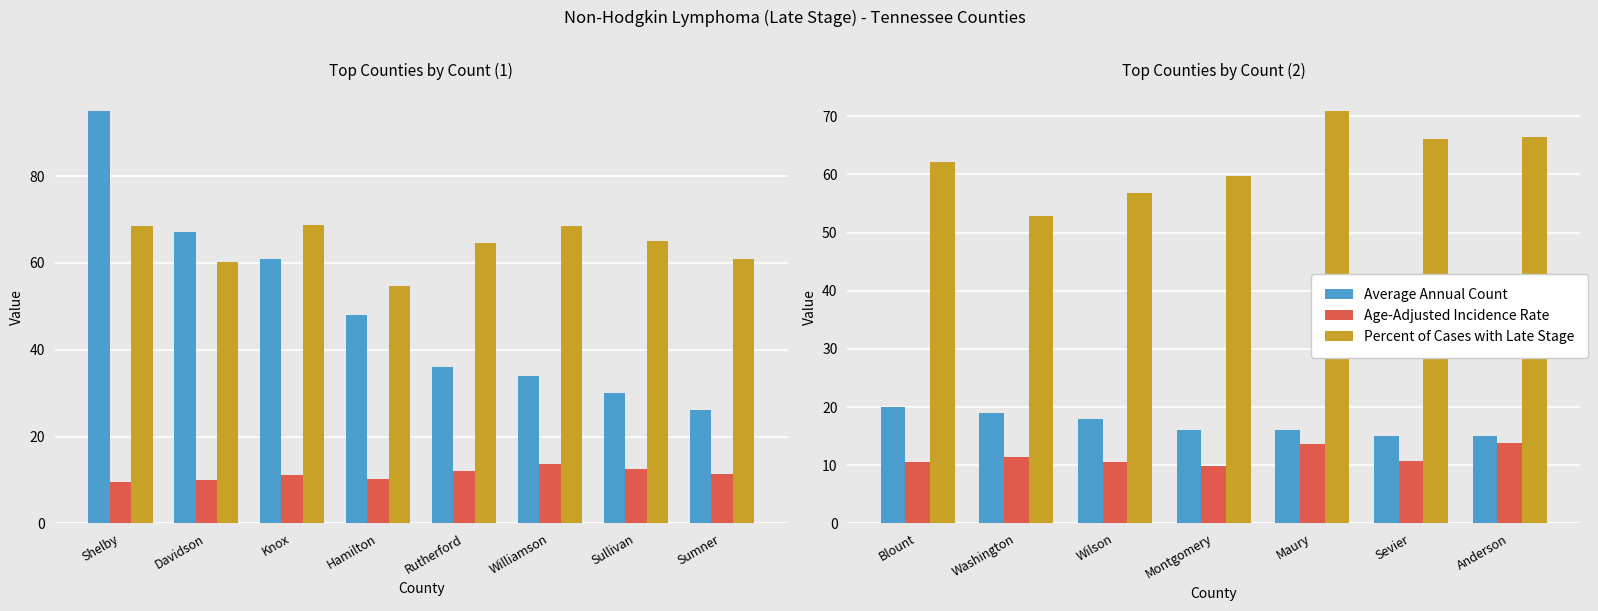

What is the approximate value of Age-Adjusted Incidence Rate at Wilson?

10.6